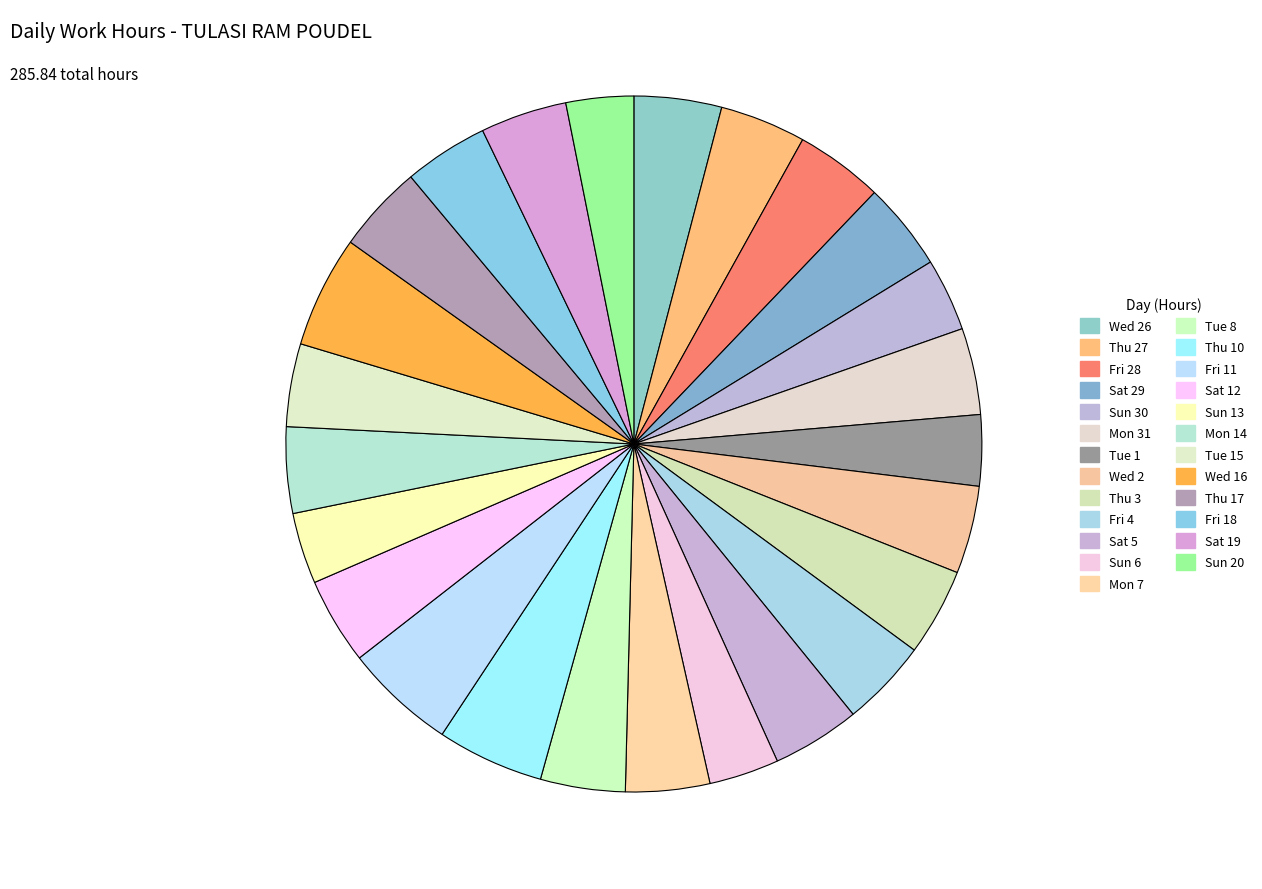

How many slices are in this pie chart?

25